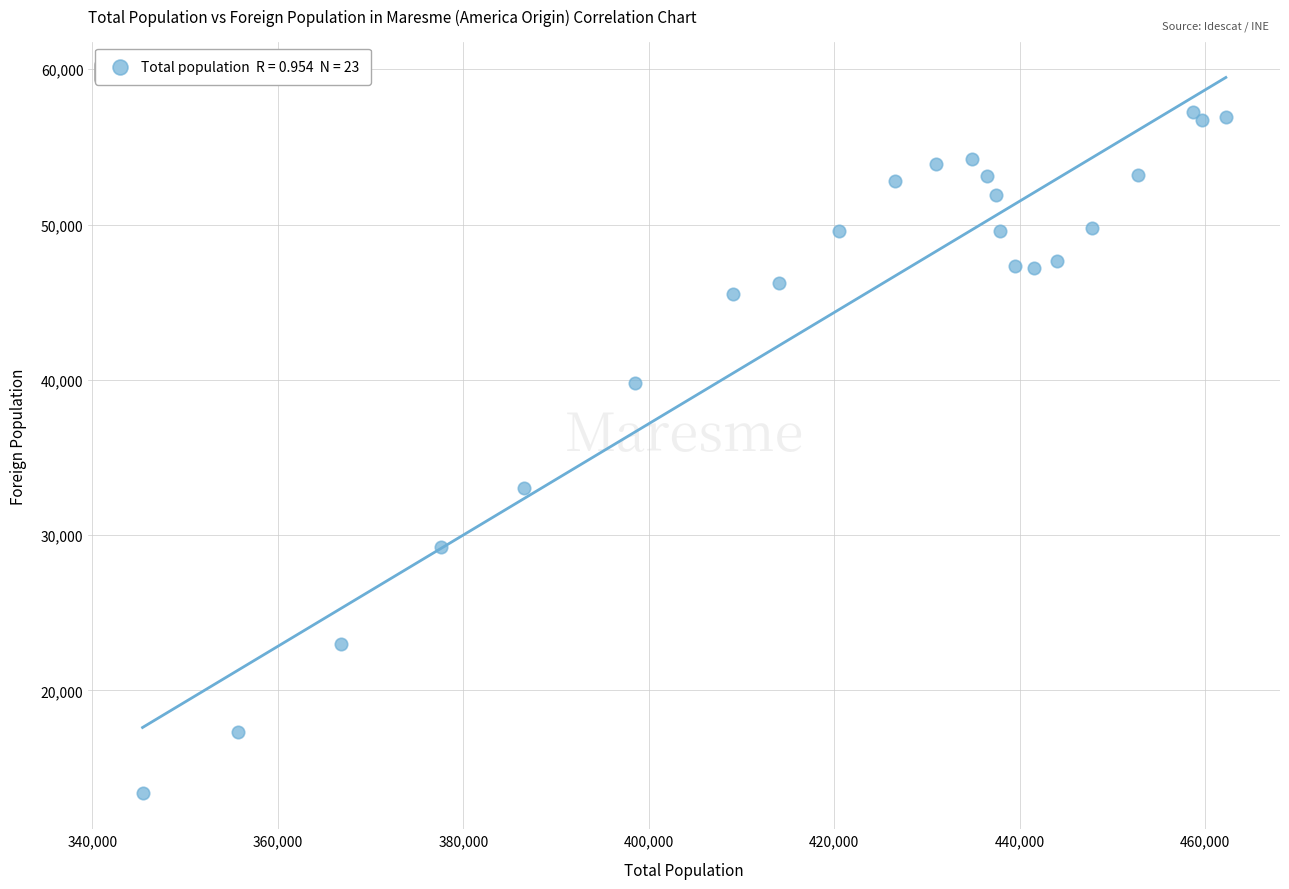

What is the range of Y values (max minus min)?

43899